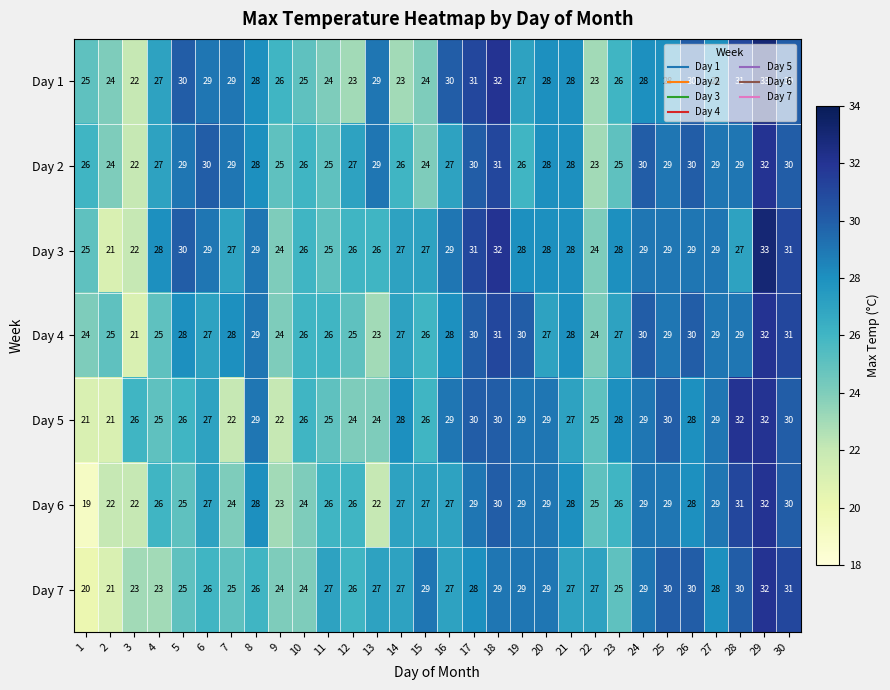

Which series has the largest range (max minus min)?

Day 6